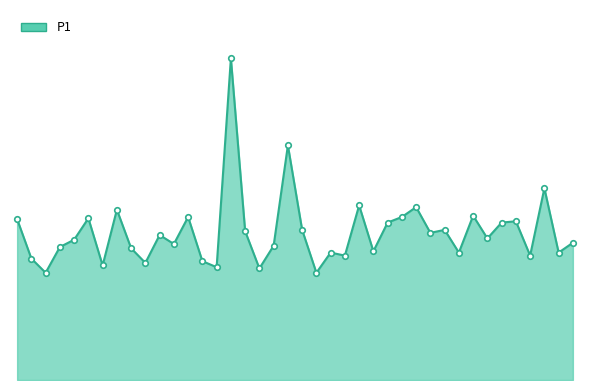

Is this an area chart (filled region under the line)?

Yes